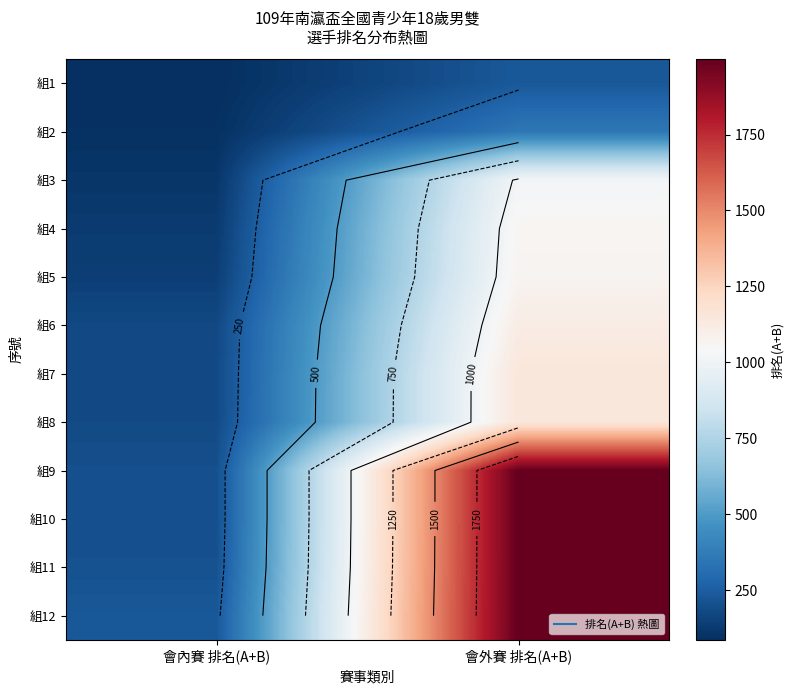

What is the average value of the 組7 series?

666